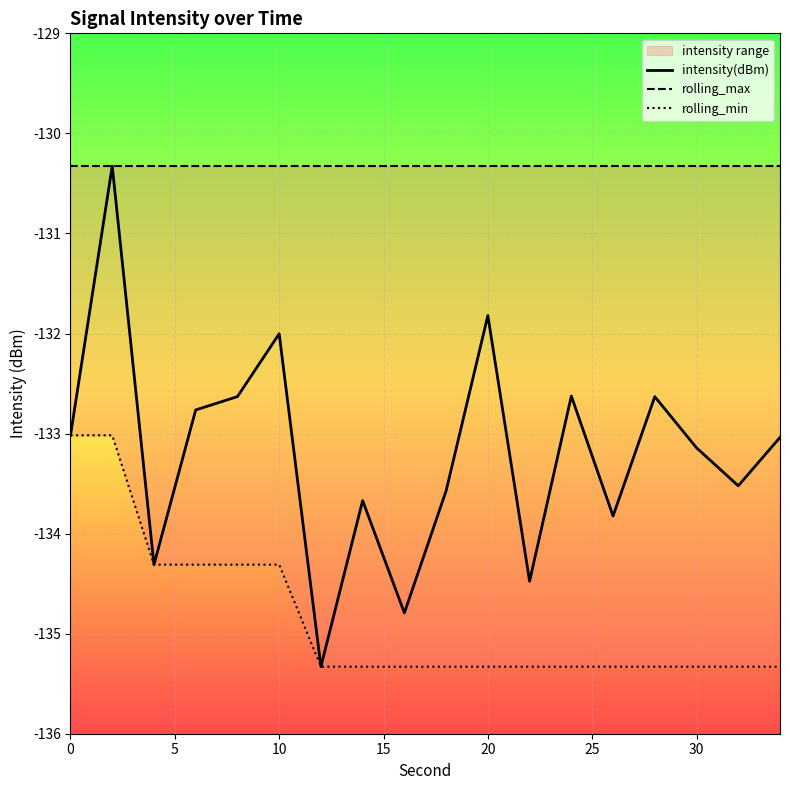

True or false: intensity(dBm) has a value of -133.1 at 30.

True